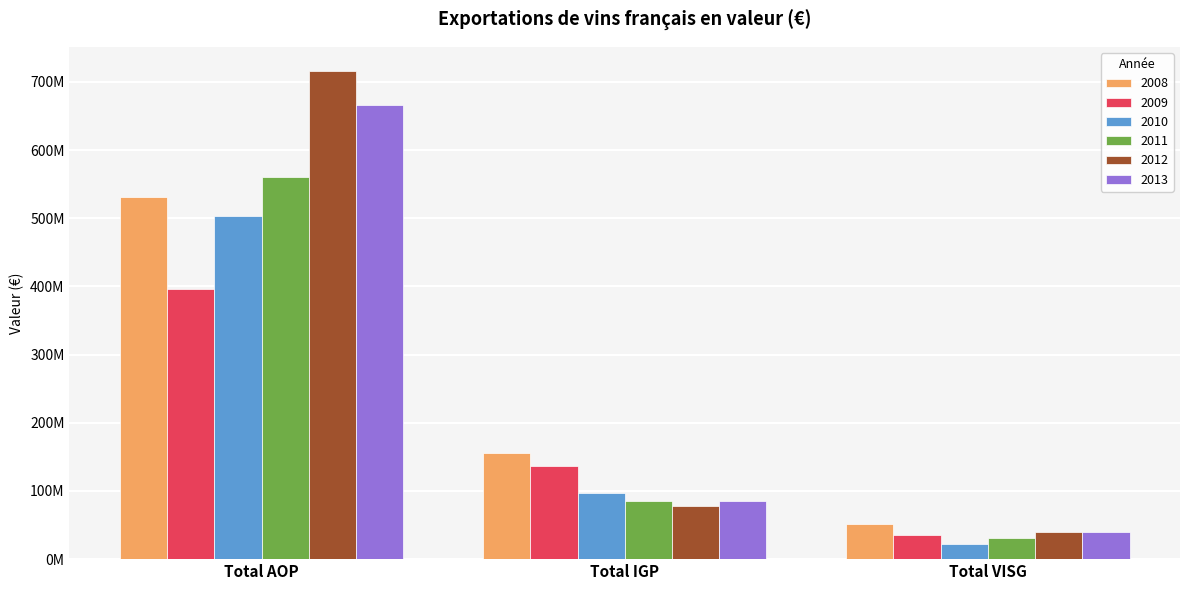

Between Total IGP and Total VISG, which series saw the biggest shift?

2008